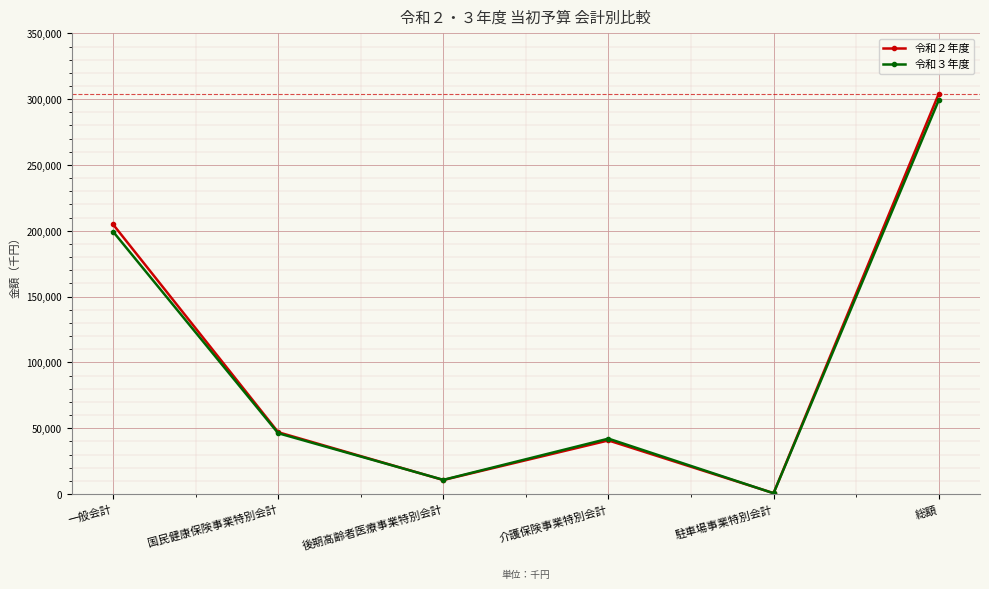

Which has a higher value, 駐車場事業特別会計 or 国民健康保険事業特別会計?

国民健康保険事業特別会計